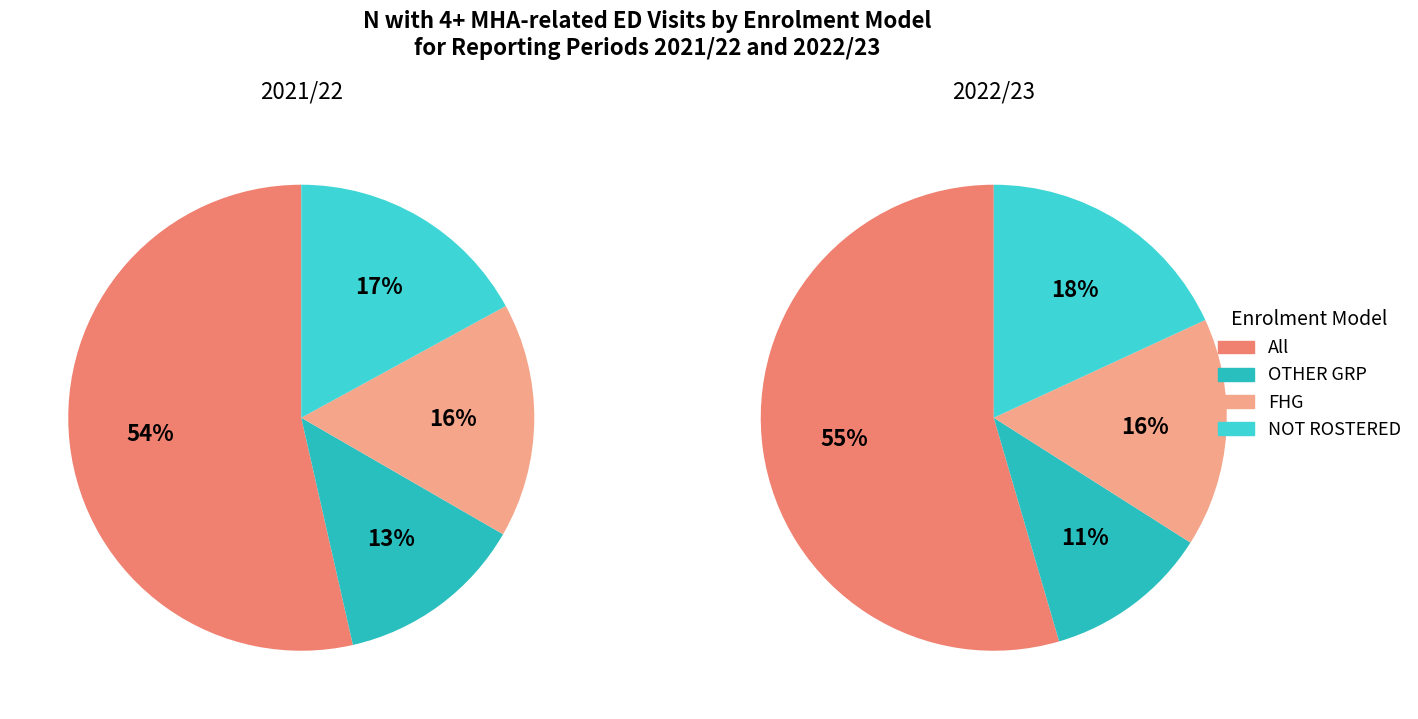

To the nearest percent, what is the difference between the OTHER GRP and FHG slice percentages?

4%